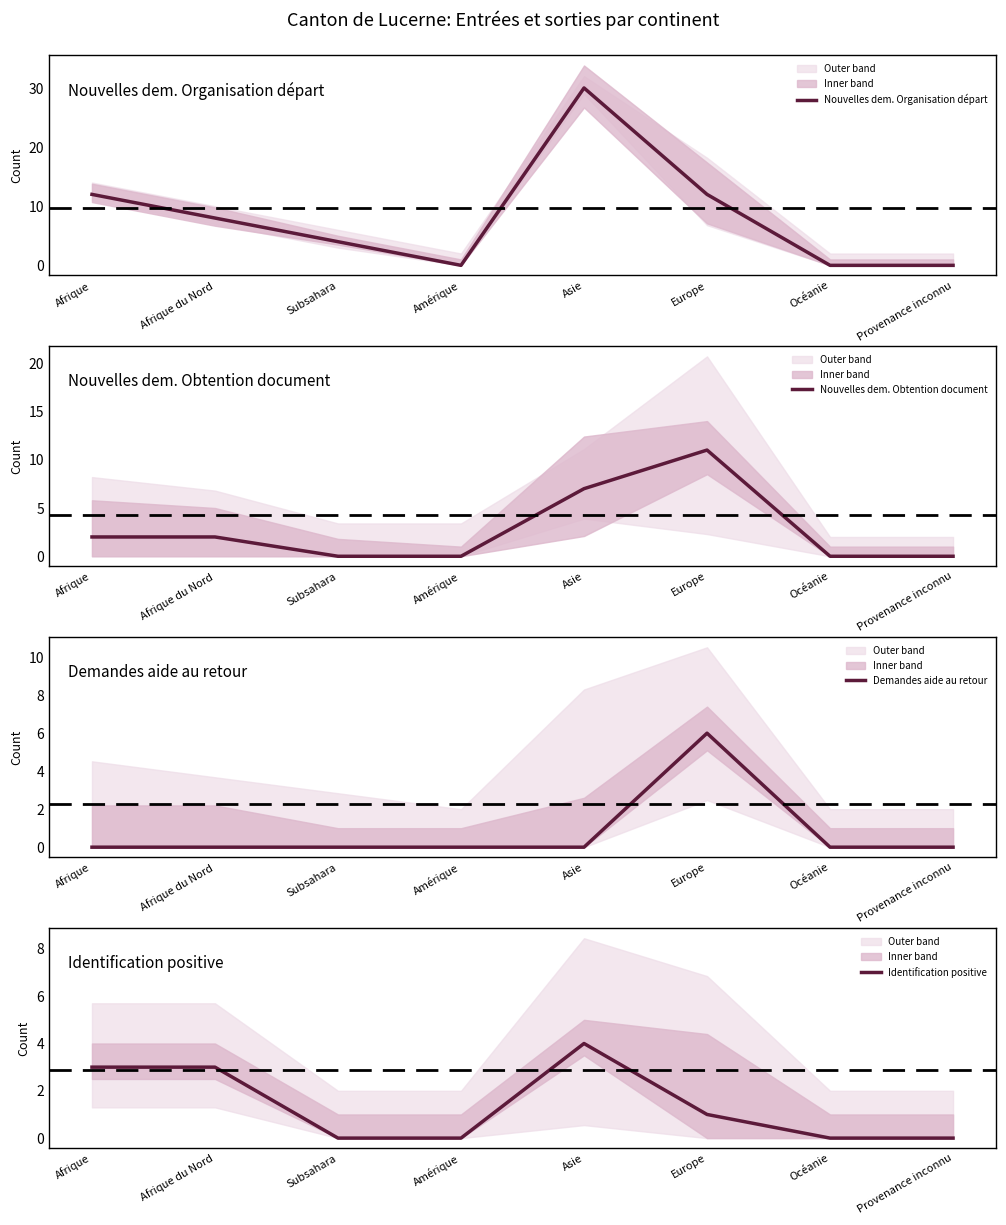

Rank the categories by Identification positive value from lowest to highest.

Subsahara, Amérique, Océanie, Provenance inconnu, Europe, Afrique, Afrique du Nord, Asie